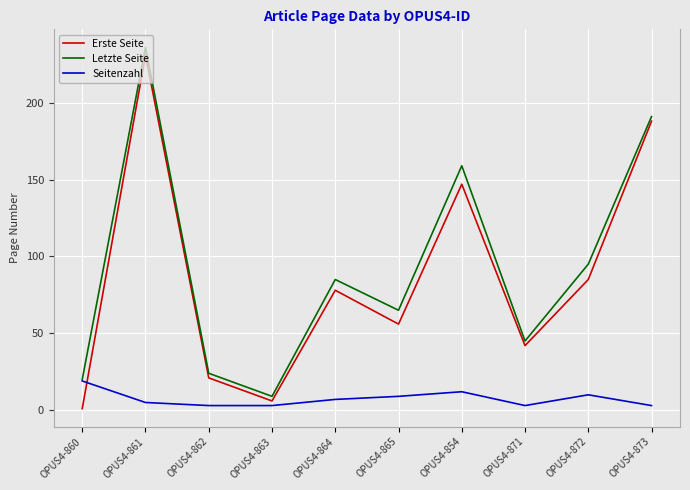

At which label is Letzte Seite closest to 122?

OPUS4-872